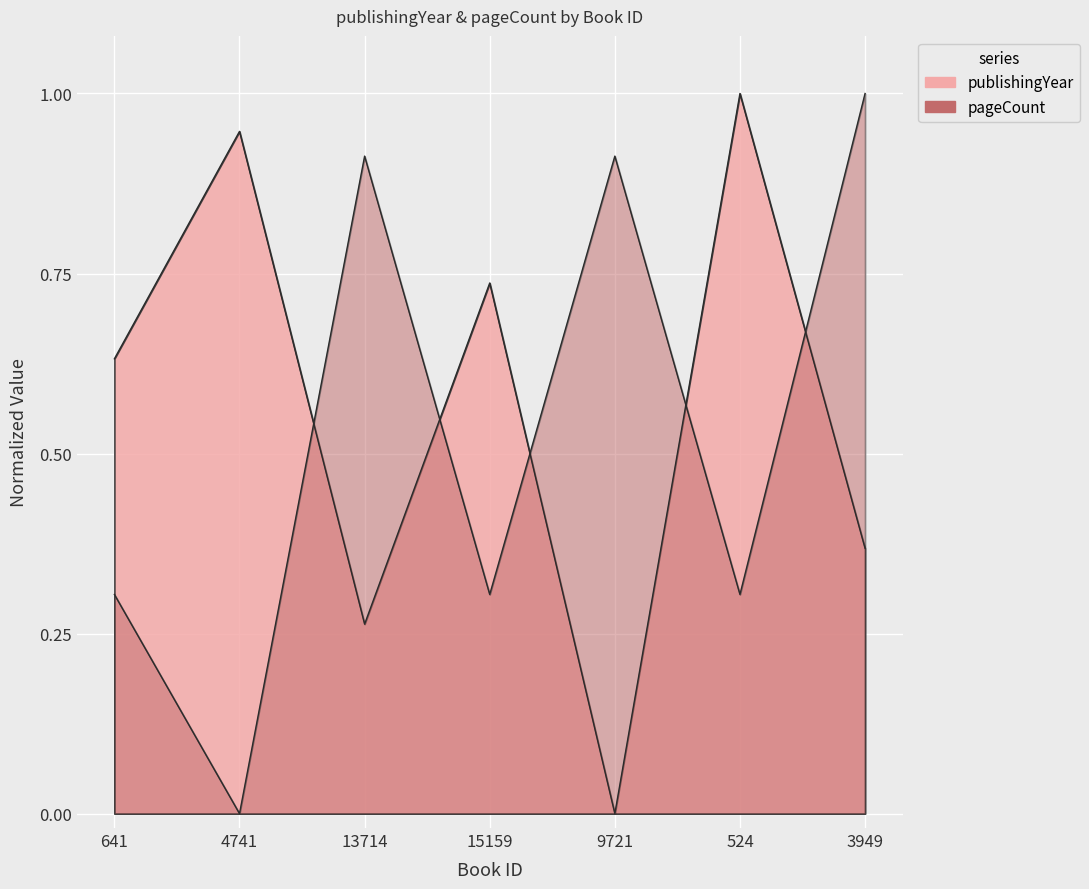

What value does the publishingYear series have at 641?

0.6